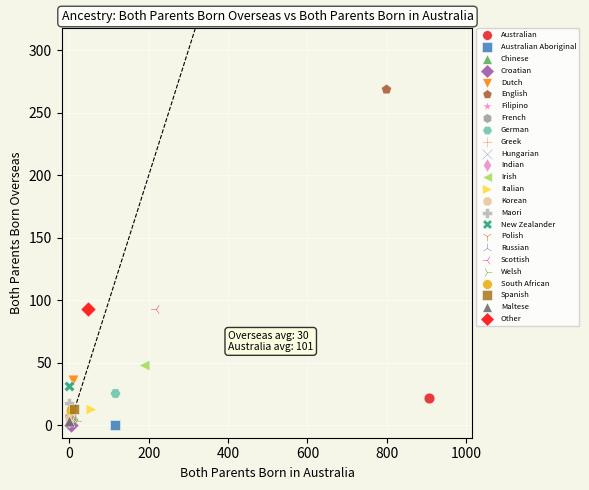

What are all the series names shown in the legend?

Australian, Australian Aboriginal, Chinese, Croatian, Dutch, English, Filipino, French, German, Greek, Hungarian, Indian, Irish, Italian, Korean, Maori, New Zealander, Polish, Russian, Scottish, Welsh, South African, Spanish, Maltese, Other